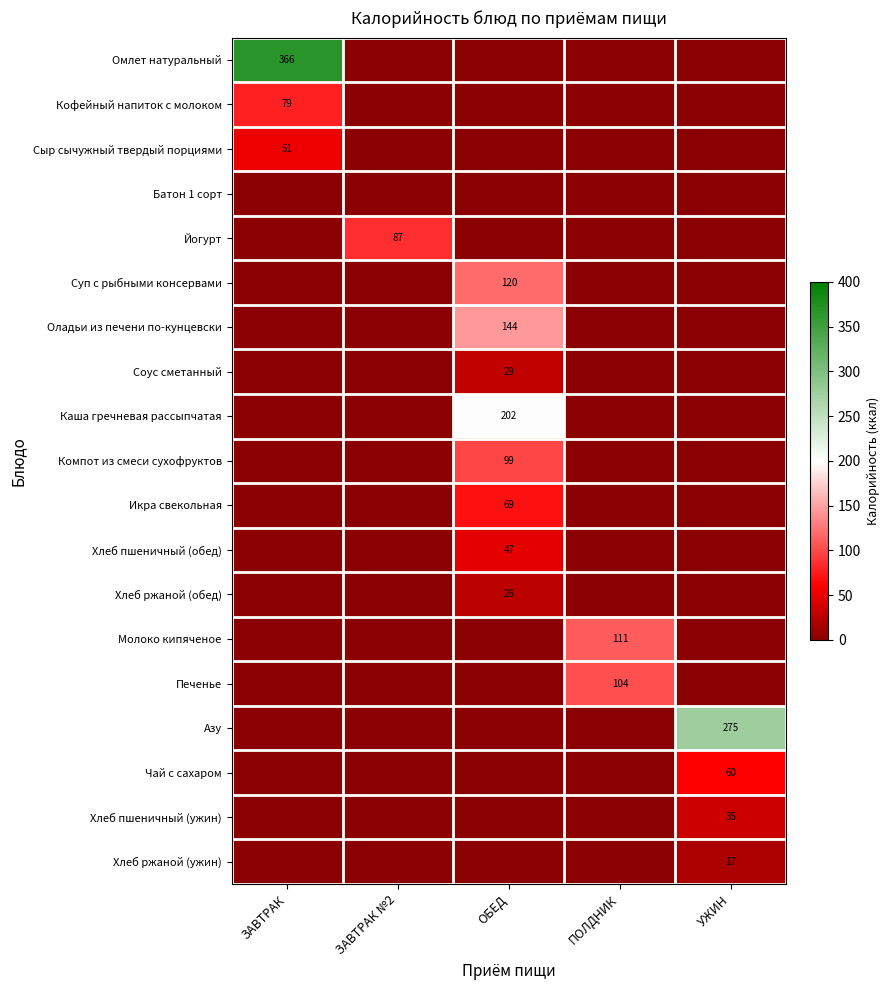

The Хлеб пшеничный (ужин) series shows 35 at УЖИН. True or false?

True